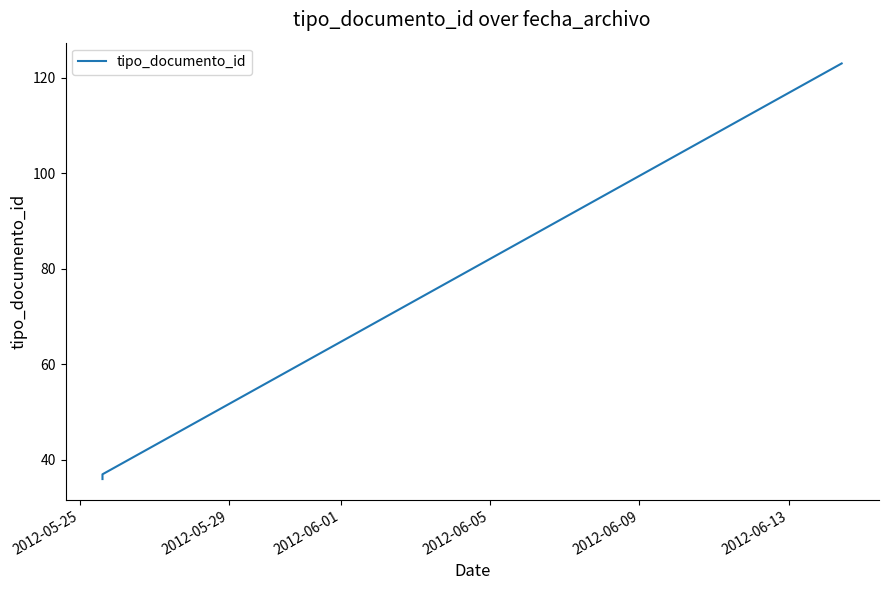

Which has a higher value, 2012-05-25 or 2012-05-29?

2012-05-29